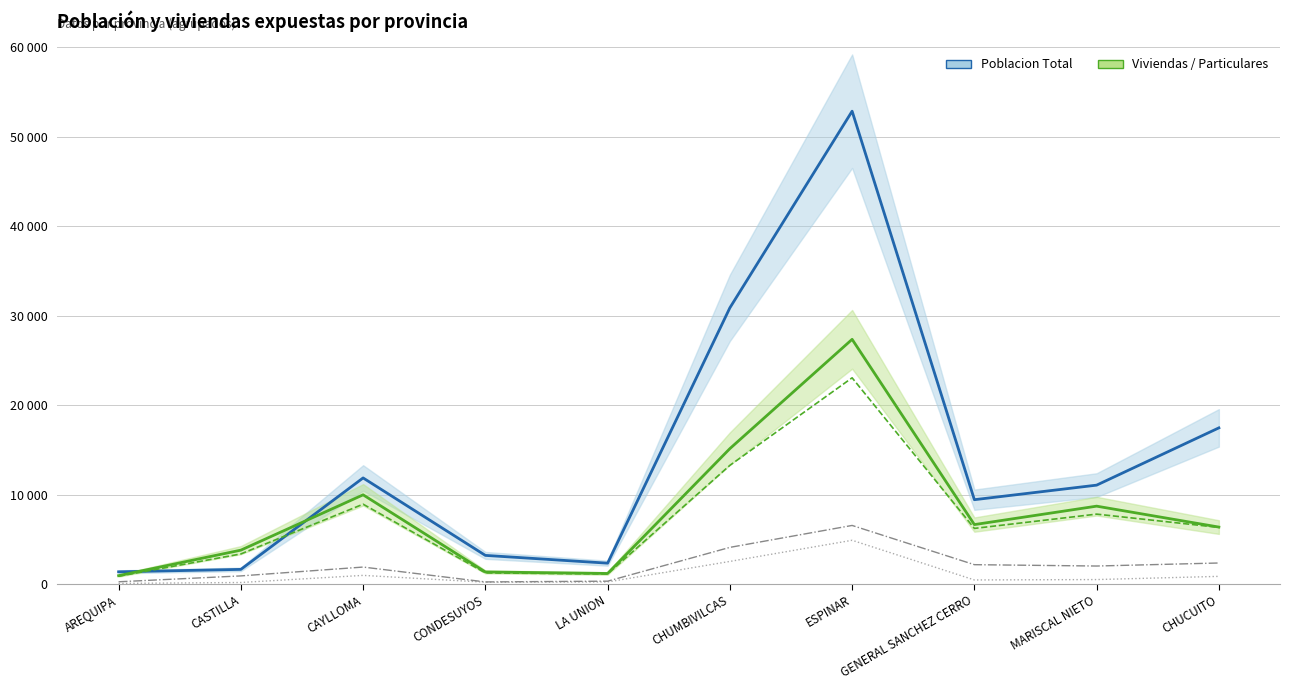

At which label is 0 a 5 años closest to 2490?

CHUMBIVILCAS